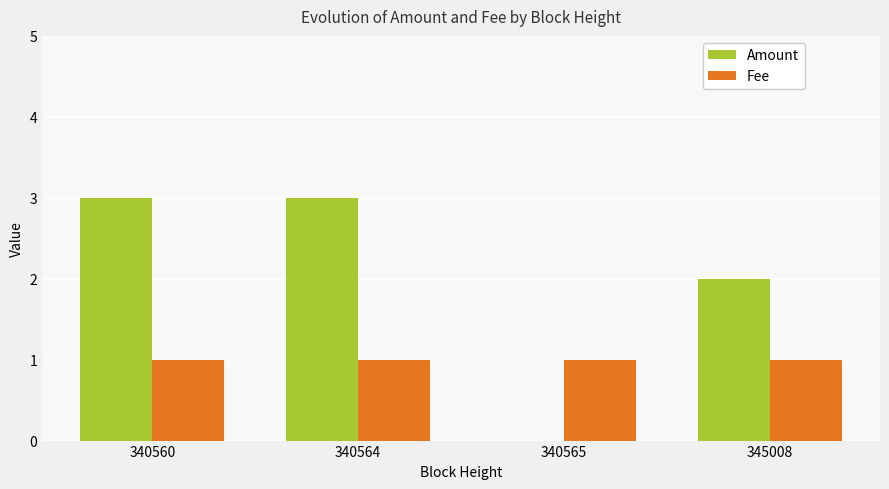

What is the sum of the Amount values at 340565 and 340560?

3.0